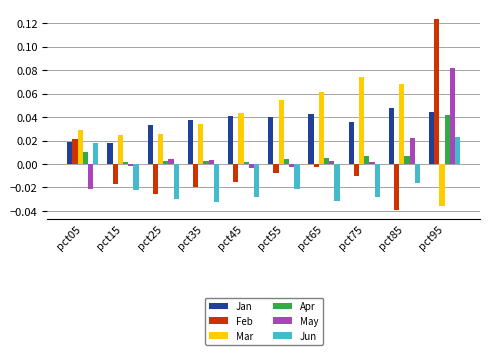

What is the sum of all Jan values?

0.4